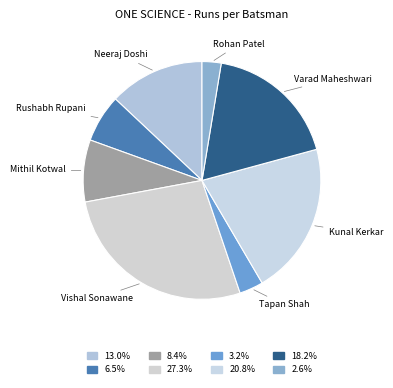

Does any single category account for the majority?

No